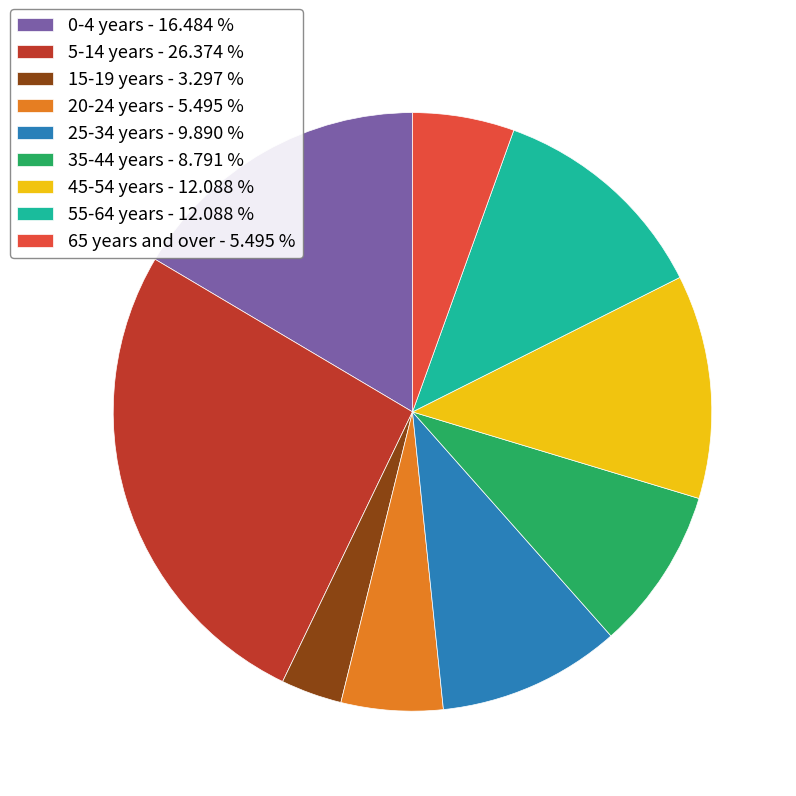

Do 20-24 years and 0-4 years together represent more than half of the pie?

No